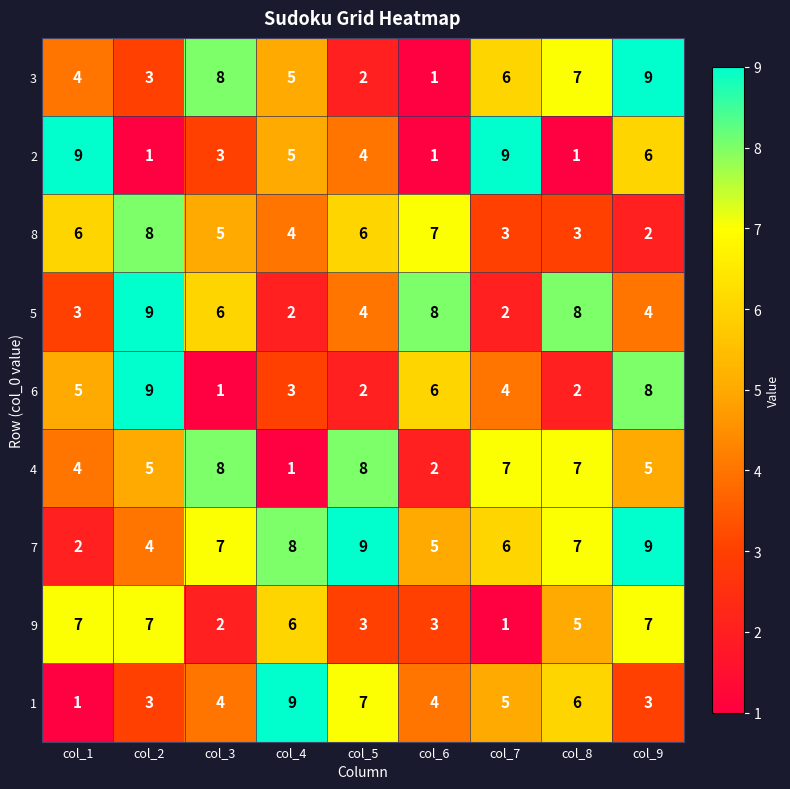

Is it true that 3 equals 3 at col_5?

False